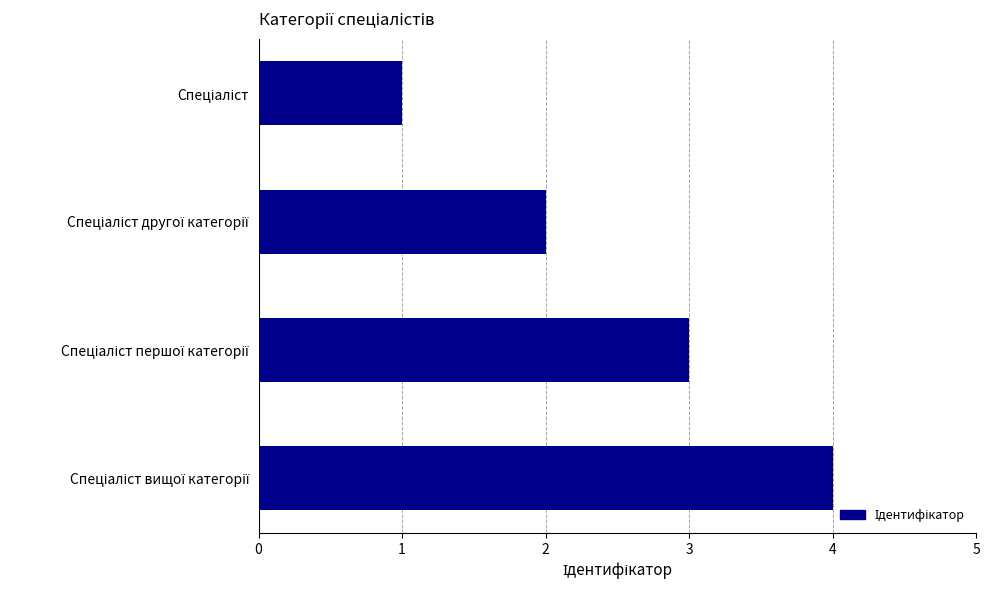

What is the maximum value shown in the chart?

4